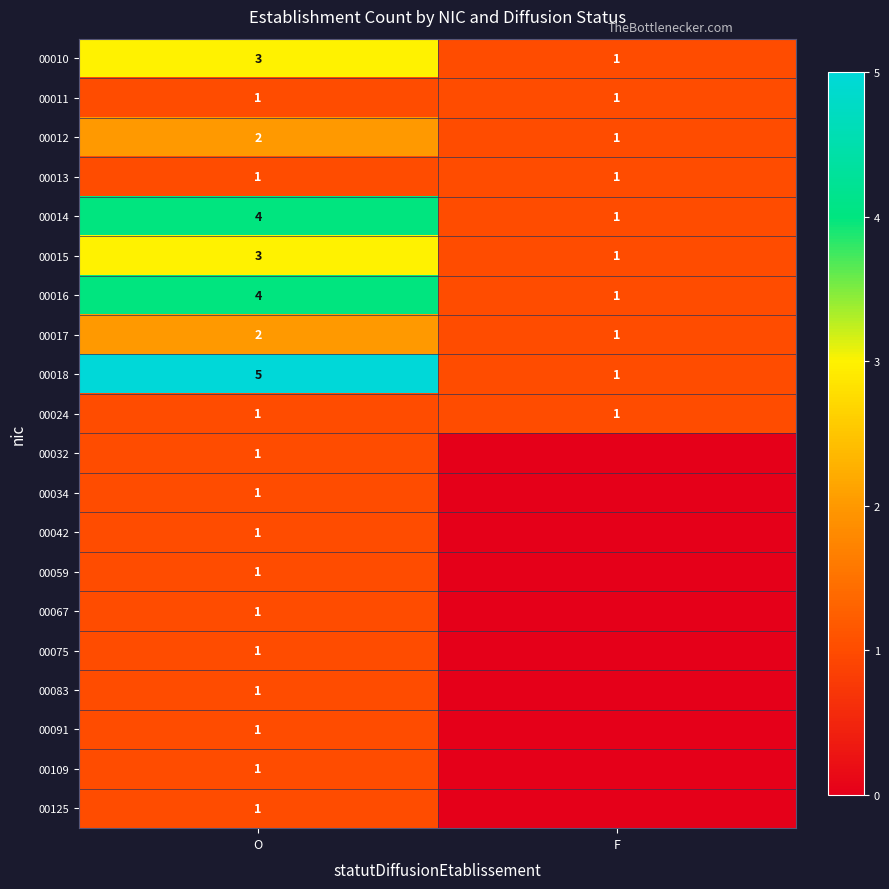

The value of 00014 at O is 3. True or false?

False